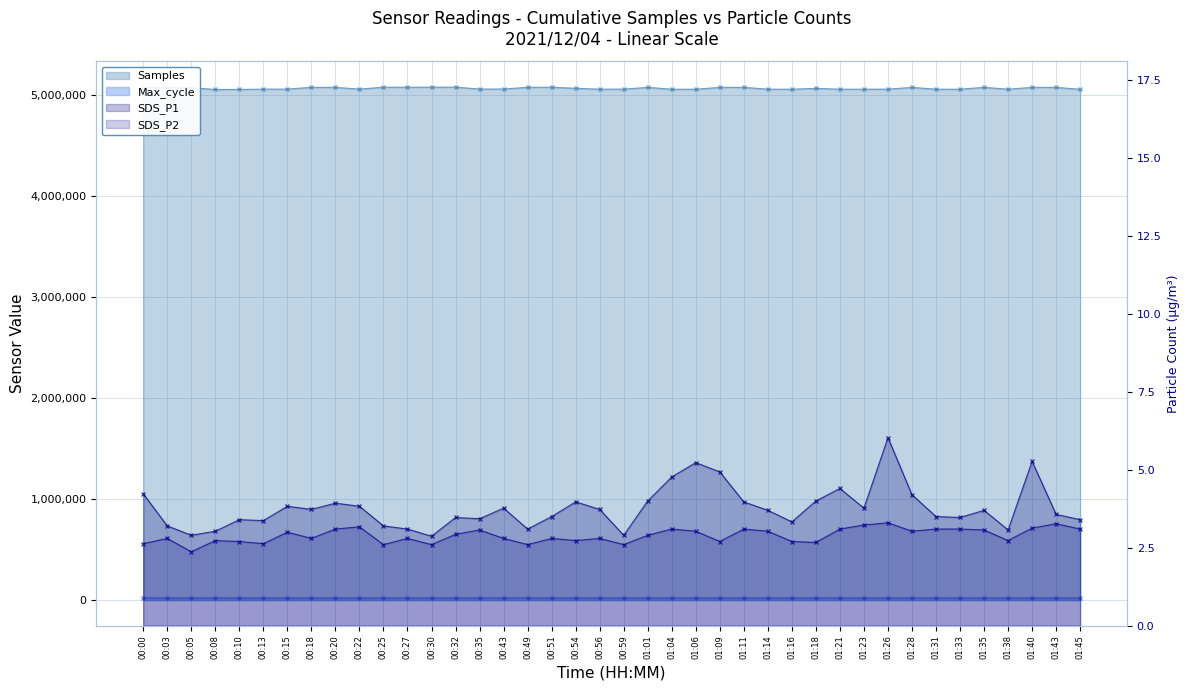

True or false: SDS_P1 has more than 0 points higher than both neighbors.

True